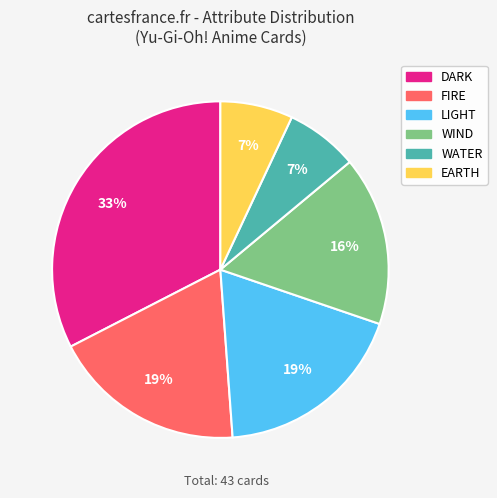

Is there a majority slice in this chart?

No